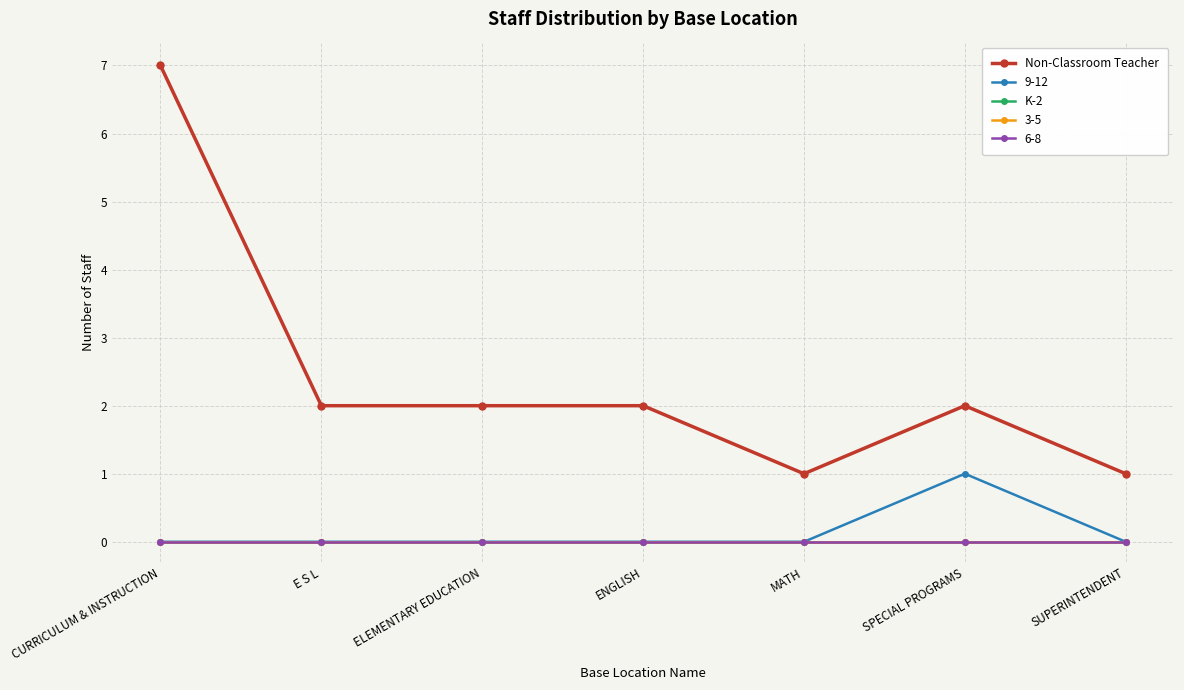

Where does the Non-Classroom Teacher series first go above 2?

CURRICULUM & INSTRUCTION